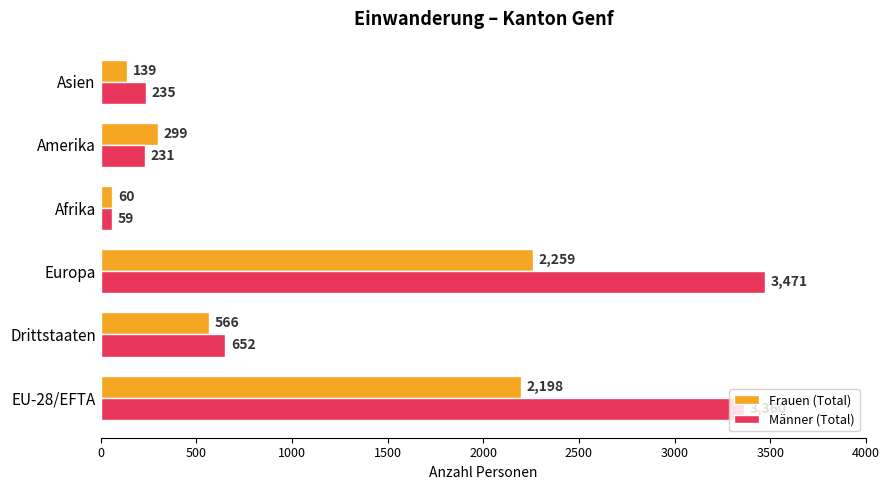

What is the difference between the maximum and minimum values in the Männer (Total) series?

3412